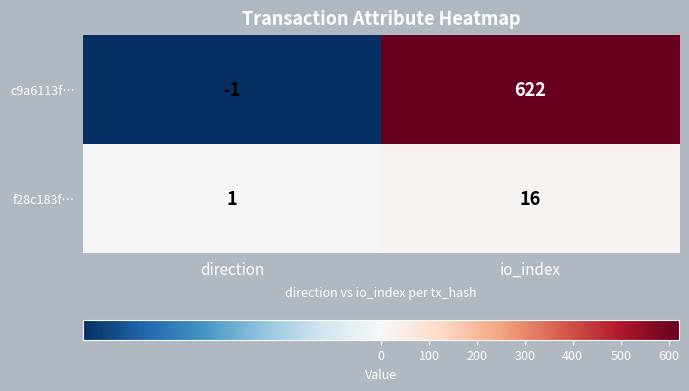

Rank the series at io_index from lowest to highest value.

f28c183f…, c9a6113f…